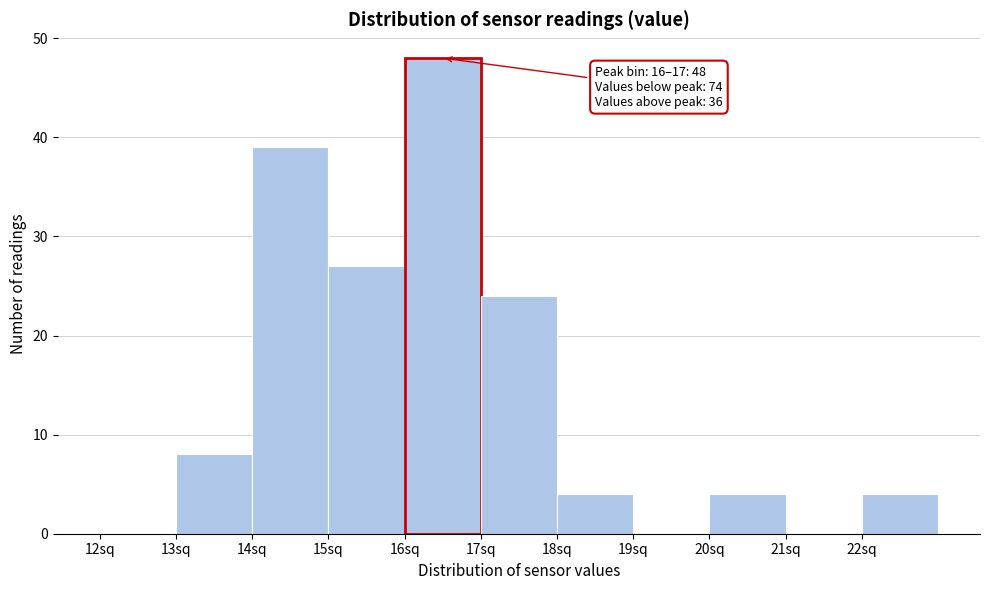

Over which range of the x-axis is the bar tallest?

16 to 17